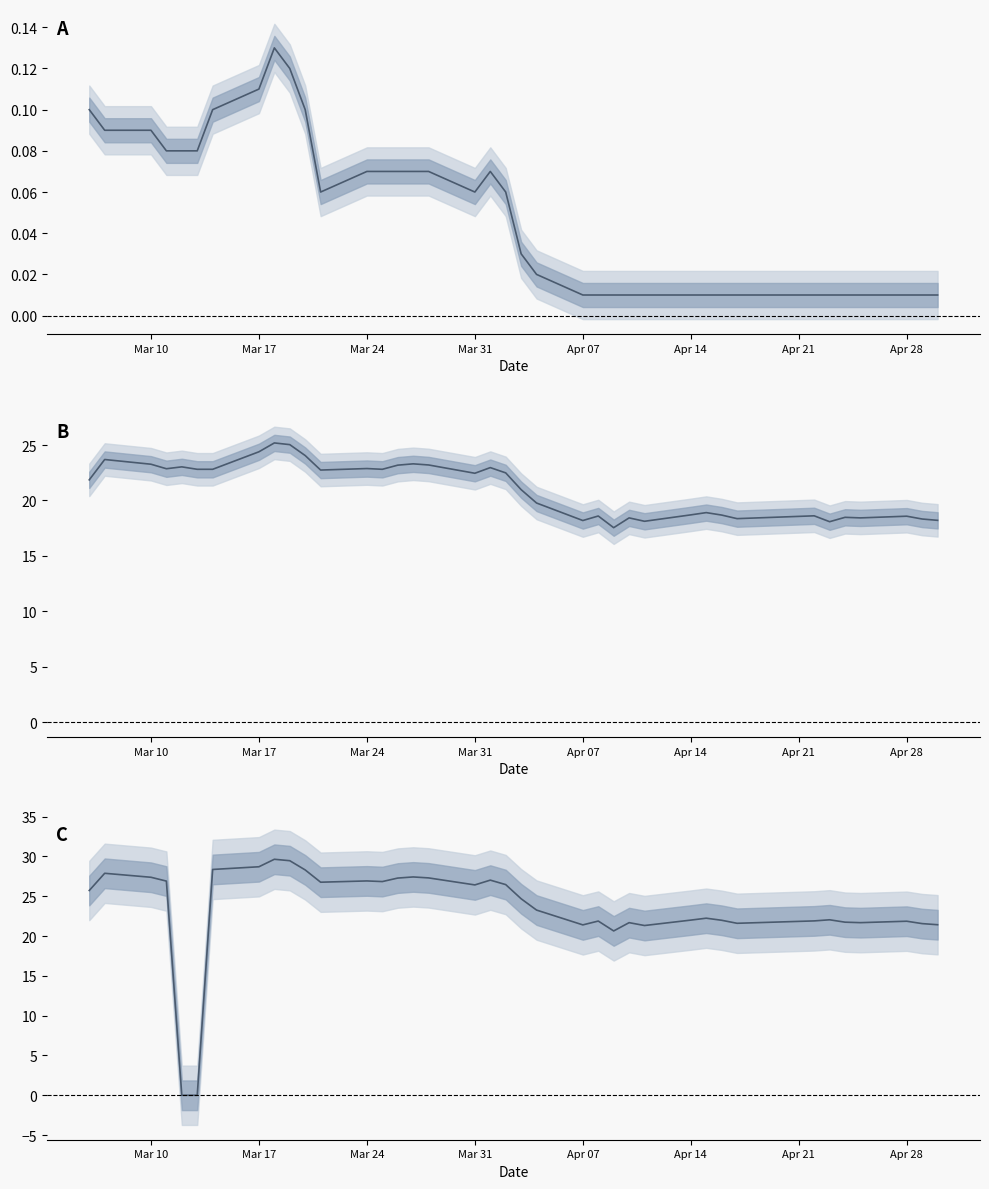

True or false: Kapitalwert and Anpassungsschwelle intersect in this chart.

False